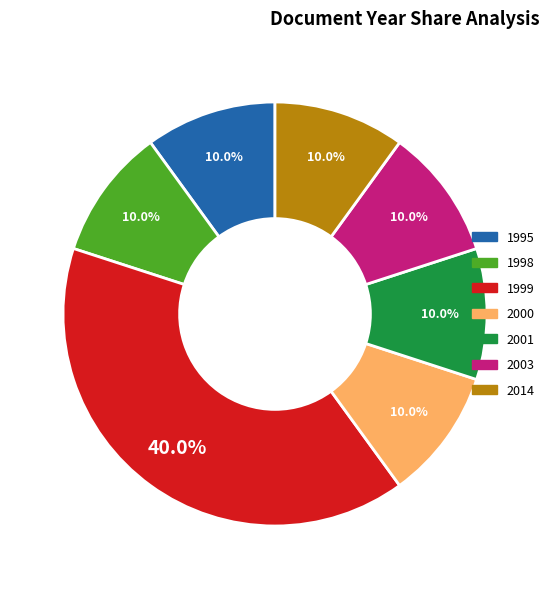

What is the largest slice in the pie chart?

1999